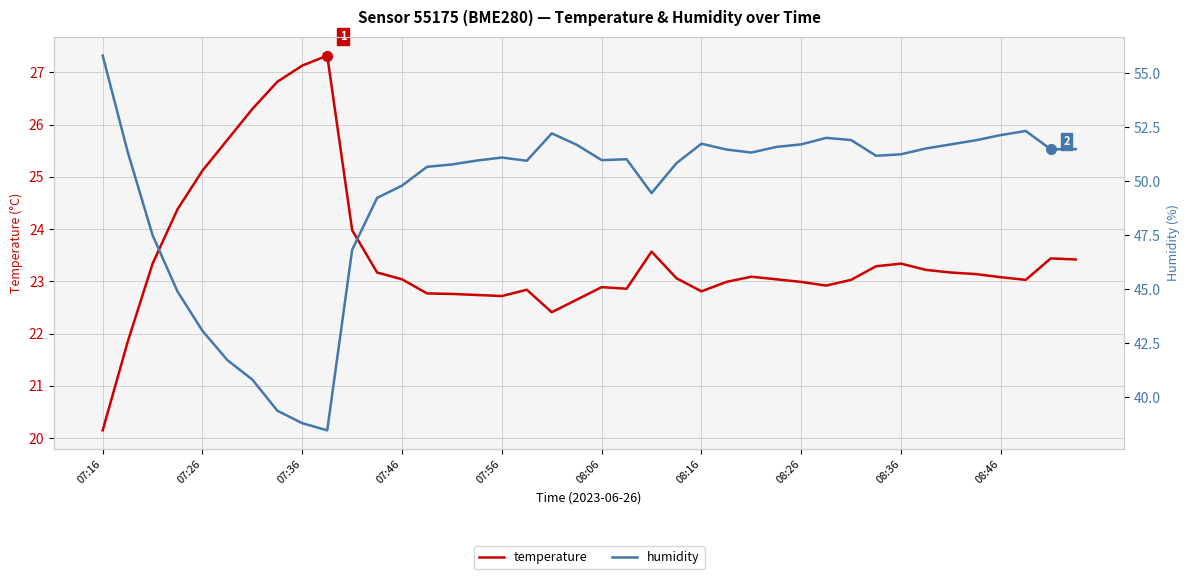

Reading right to left, list all the values displayed in this chart.

temperature: 23.4	23.4	23.0	23.1	23.1	23.2	23.2	23.3	23.3	23.0	22.9	23.0	23.0	23.1	23.0	22.8	23.1	23.6	22.9	22.9	22.6	22.4	22.8	22.7	22.7	22.8	22.8	23.0	23.2	24.0	27.3	27.1	26.8	26.3	25.7	25.1	24.4	23.3	21.8	20.1
humidity: 51.5	51.5	52.3	52.1	51.9	51.7	51.5	51.2	51.2	51.9	52.0	51.7	51.6	51.3	51.5	51.7	50.8	49.5	51.0	51.0	51.7	52.2	51.0	51.1	51.0	50.8	50.7	49.8	49.2	46.8	38.5	38.8	39.4	40.8	41.7	43.1	44.9	47.5	51.4	55.8